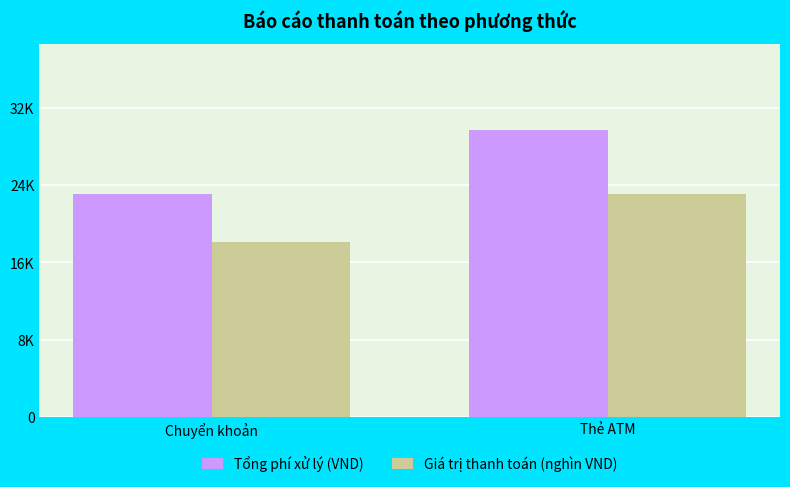

What is the label of the 1st bar from the right?

Thẻ ATM